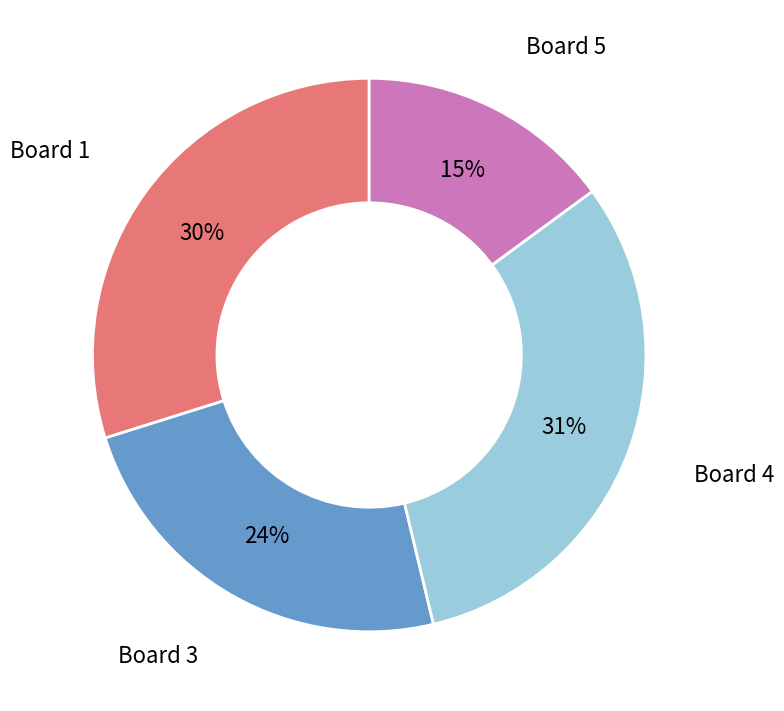

To the nearest percent, what is the average slice percentage?

25%